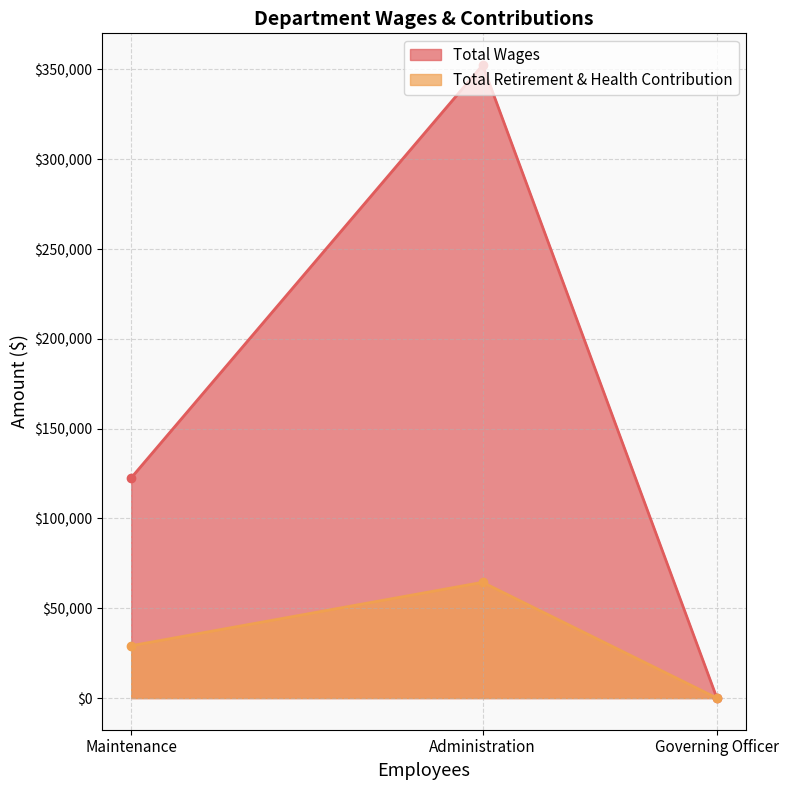

Where does the Total Retirement & Health Contribution series first go above 29150?

Administration